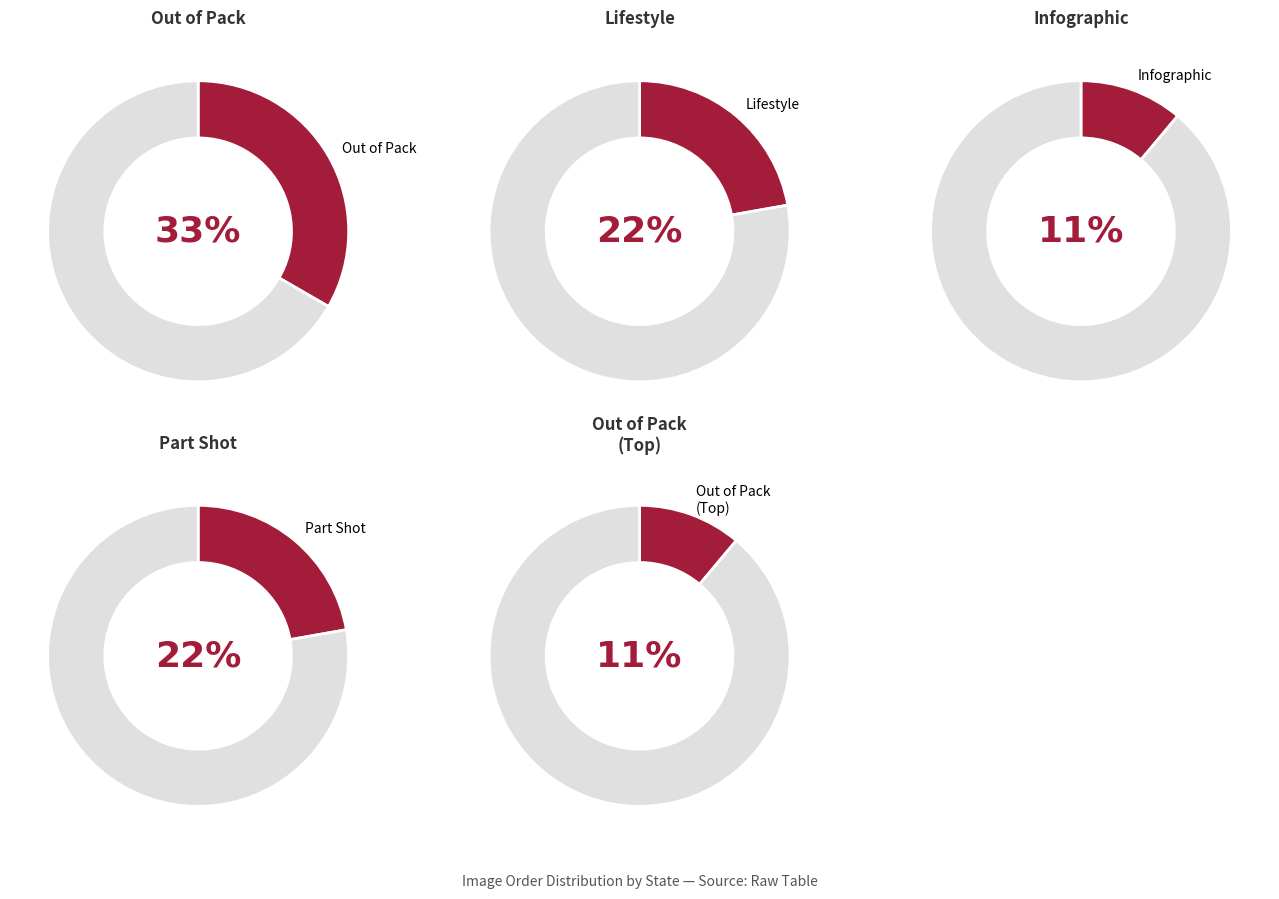

What is the smallest slice in the pie chart?

Infographic